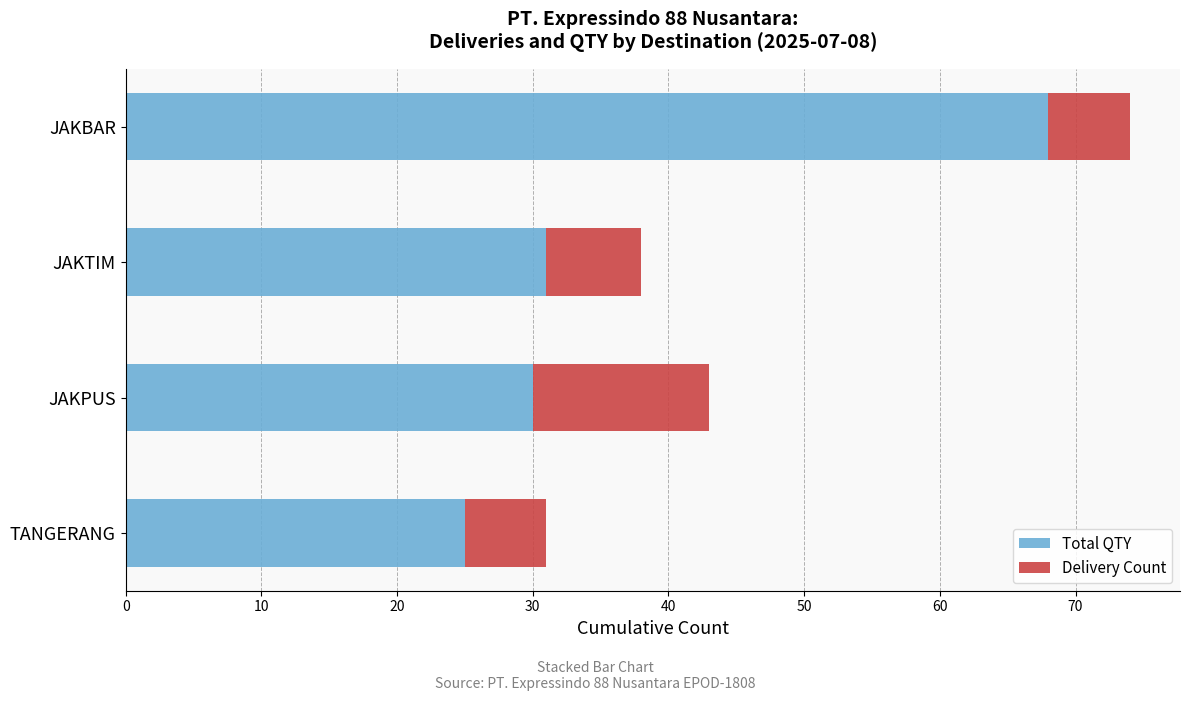

What are all the series names shown in the legend?

Total QTY, Delivery Count